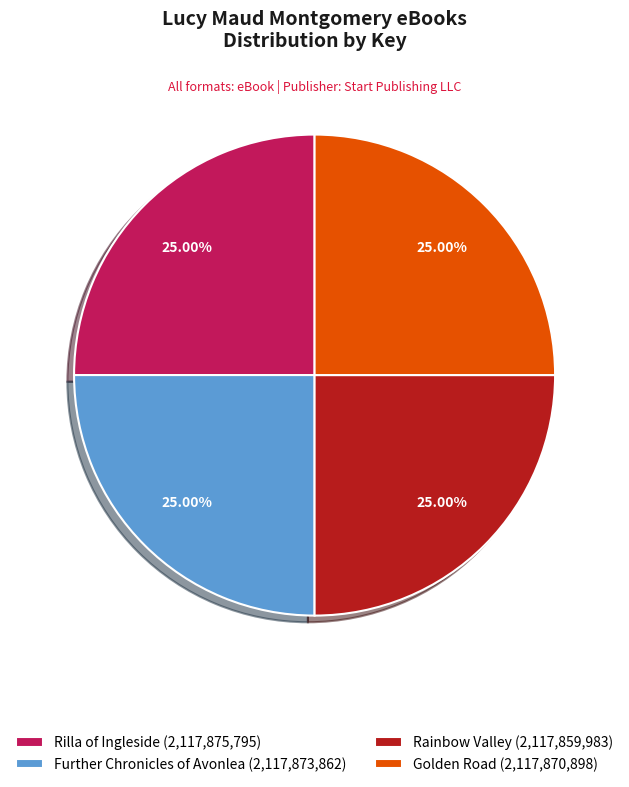

Does Rainbow Valley (2,117,859,983) represent more than half of the total?

No